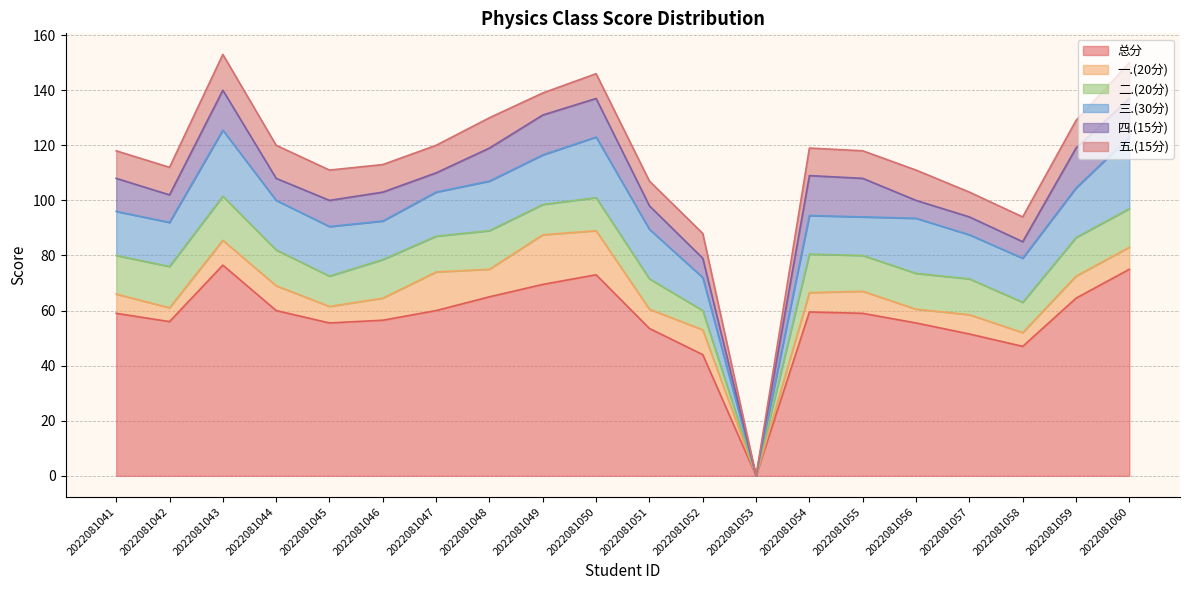

Is it true that 总分 equals 60.0 at 2022081047?

True